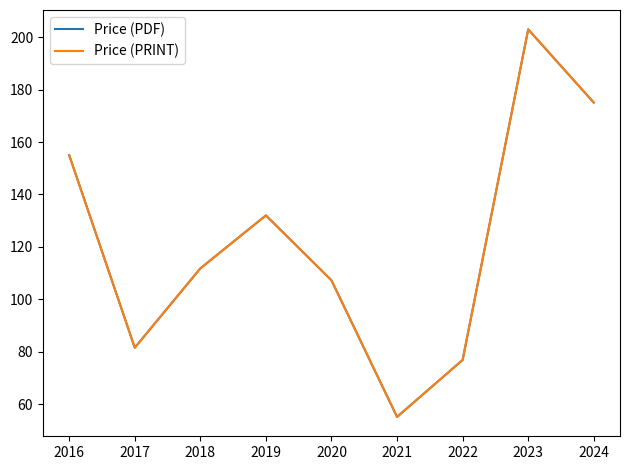

The value of Price (PRINT) at 2023 is 56.4. True or false?

False